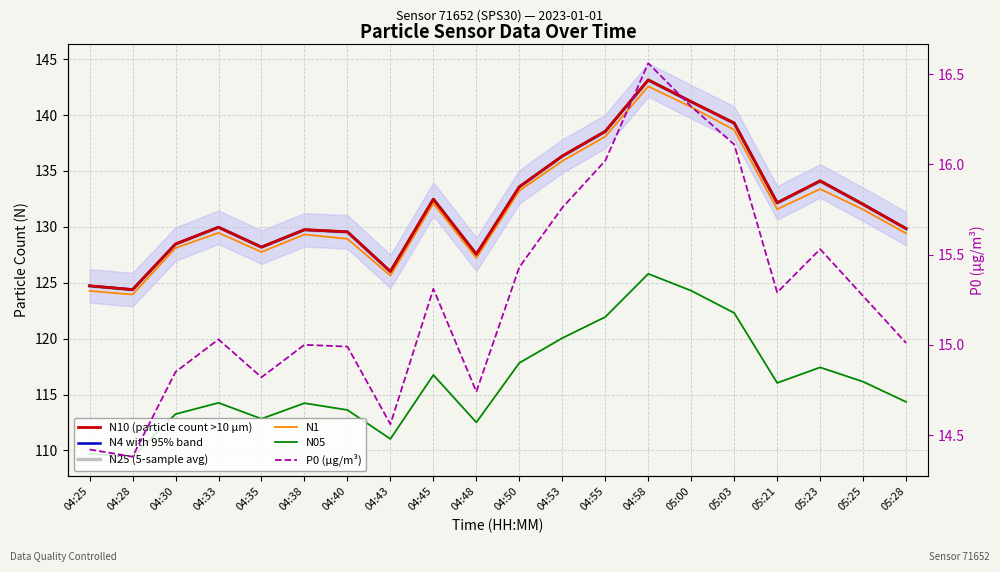

Is it true that N10 (particle count >10 µm) equals 129.8 at 04:38?

True